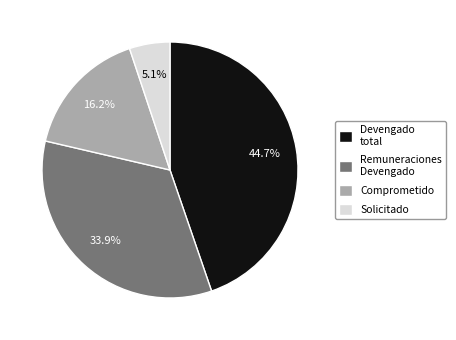

Approximately how many times larger is the value at Devengado total compared to Remuneraciones Devengado?

1.3